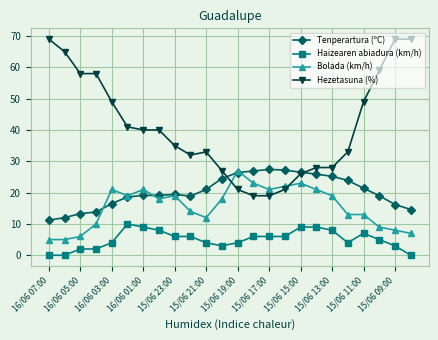

What is the greatest value displayed?

69.0